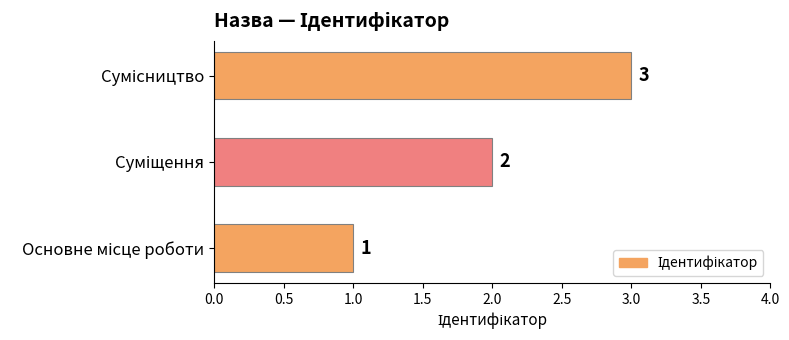

What is the greatest value displayed?

3